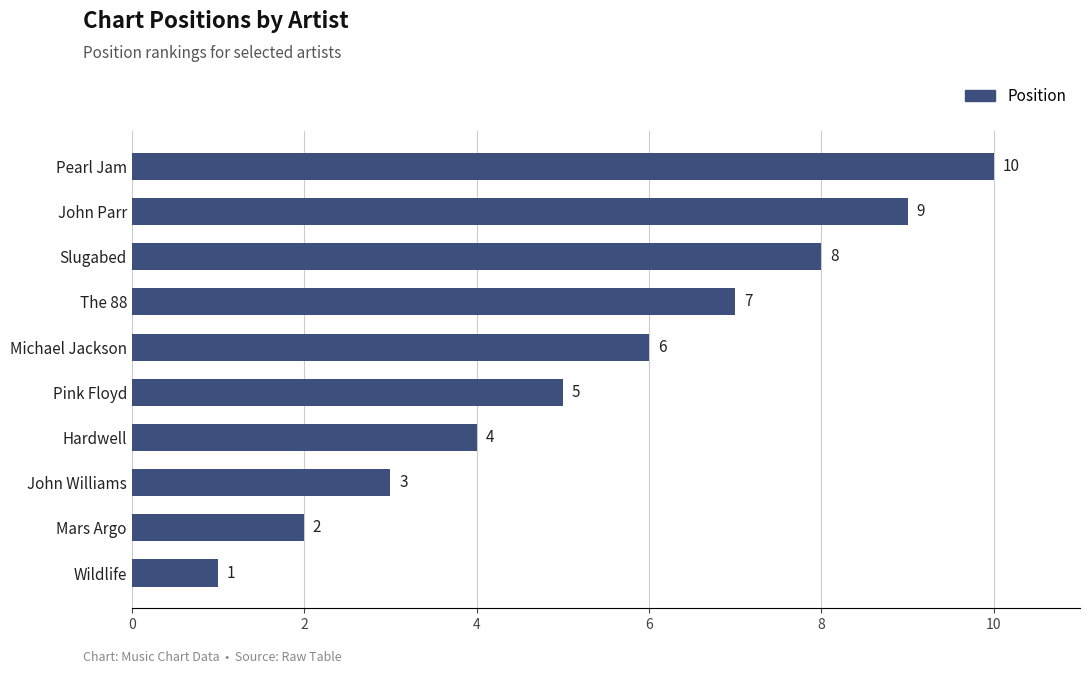

Which has a higher value, Hardwell or Pearl Jam?

Pearl Jam